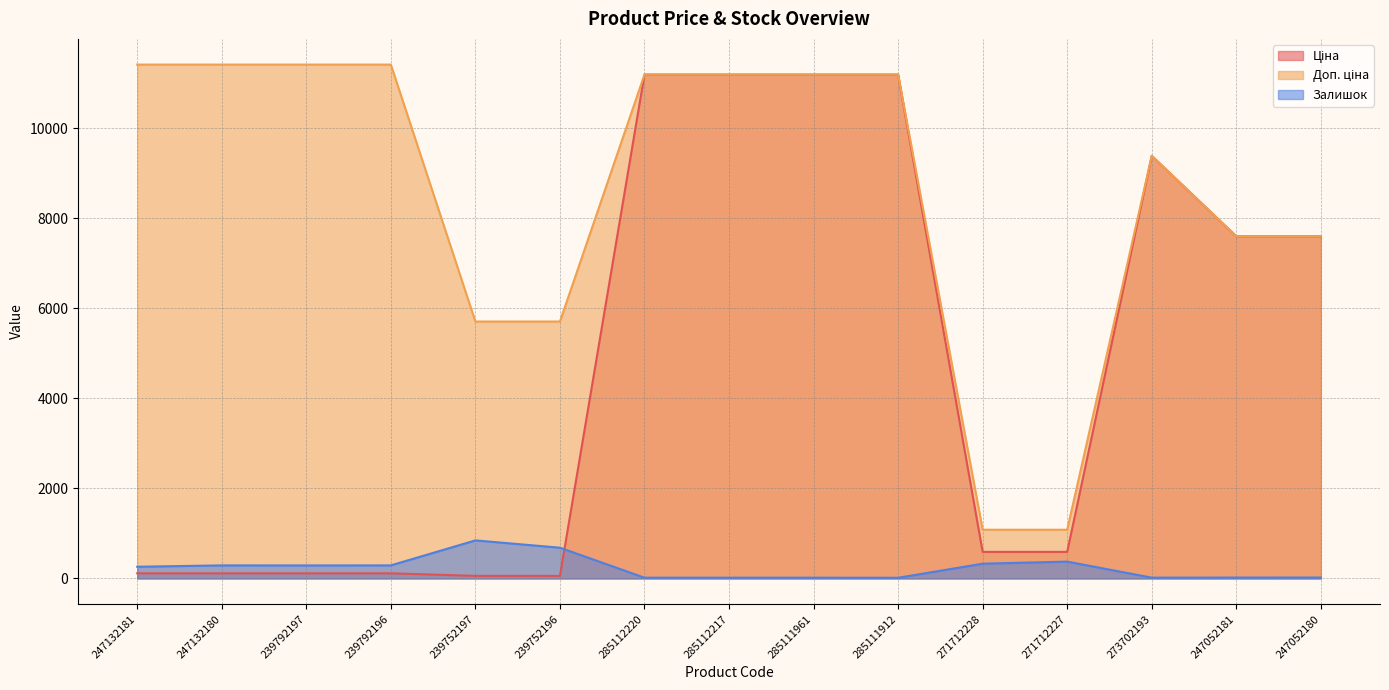

Between 247132180 and 285111961, which is larger?

285111961